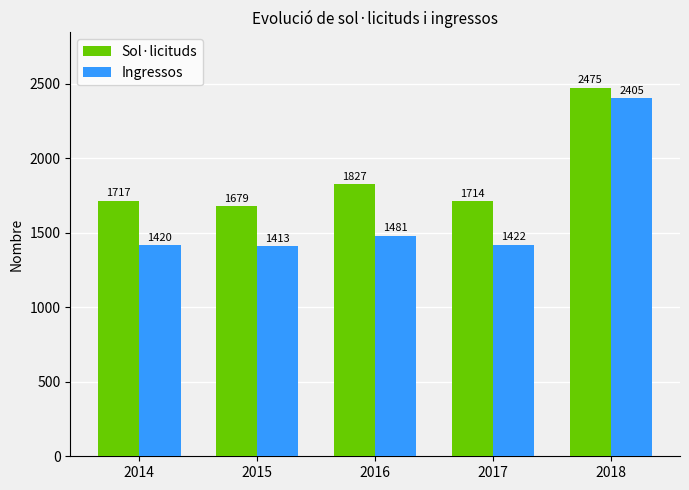

How many data points in Sol·licituds are less than 1717?

2